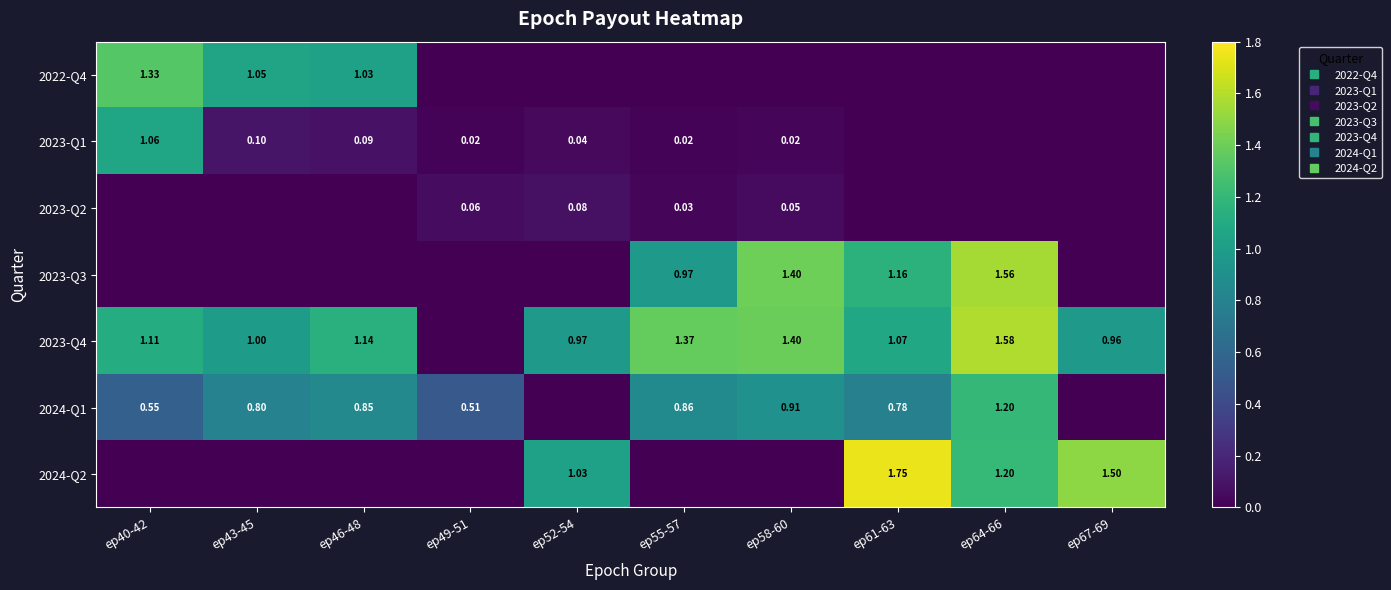

True or false: 2022-Q4 has a value of 0.9 at ep55-57.

False